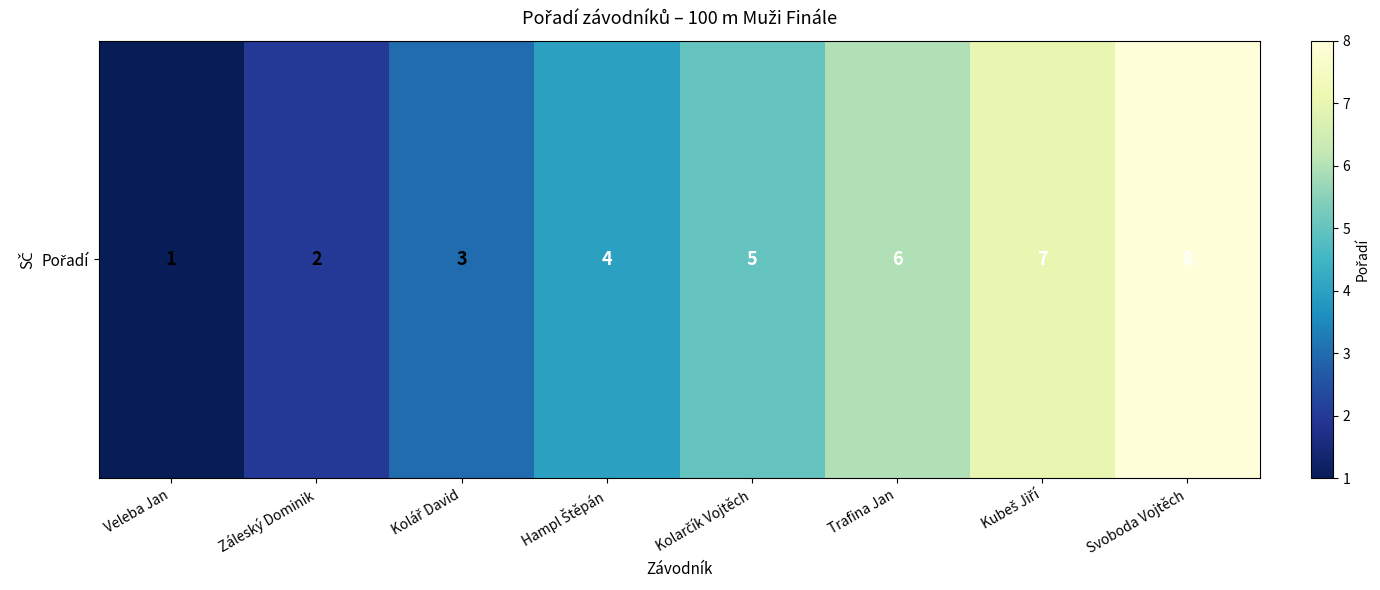

What is the sum of all values?

36